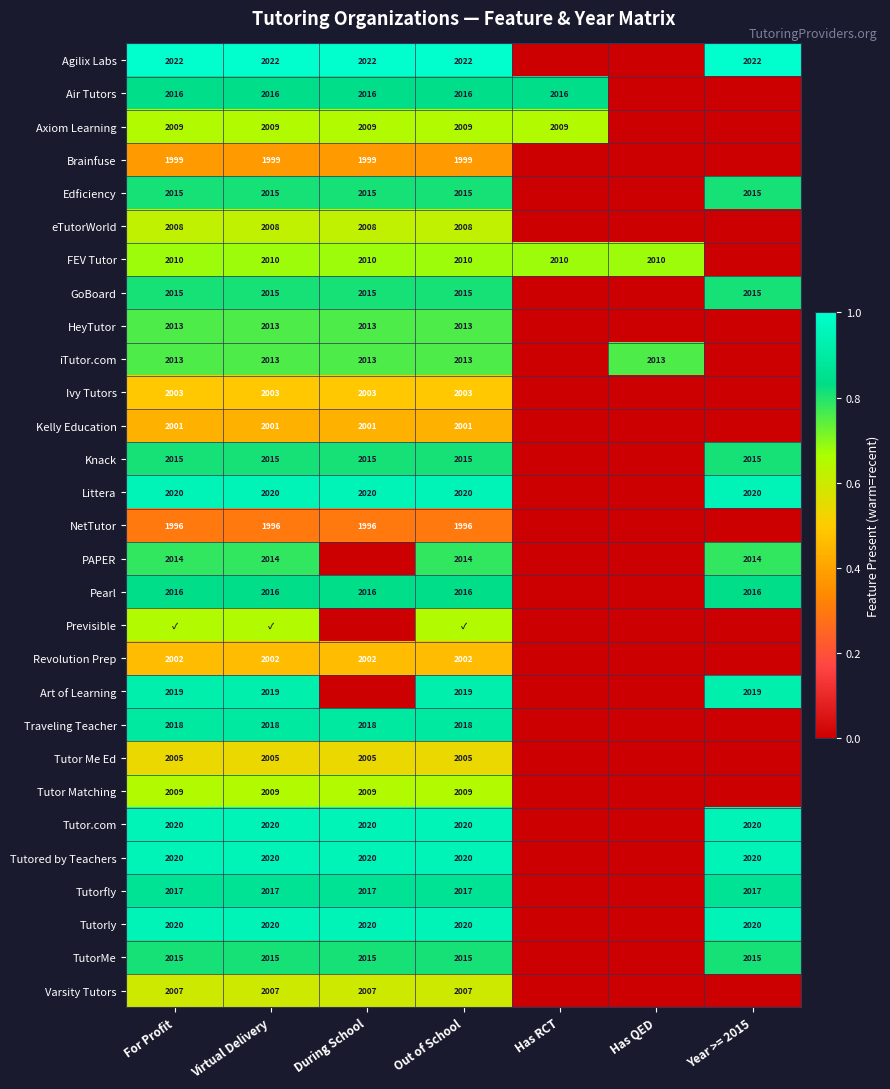

Is the value of eTutorWorld at Virtual Delivery greater than the value of Knack at During School?

No